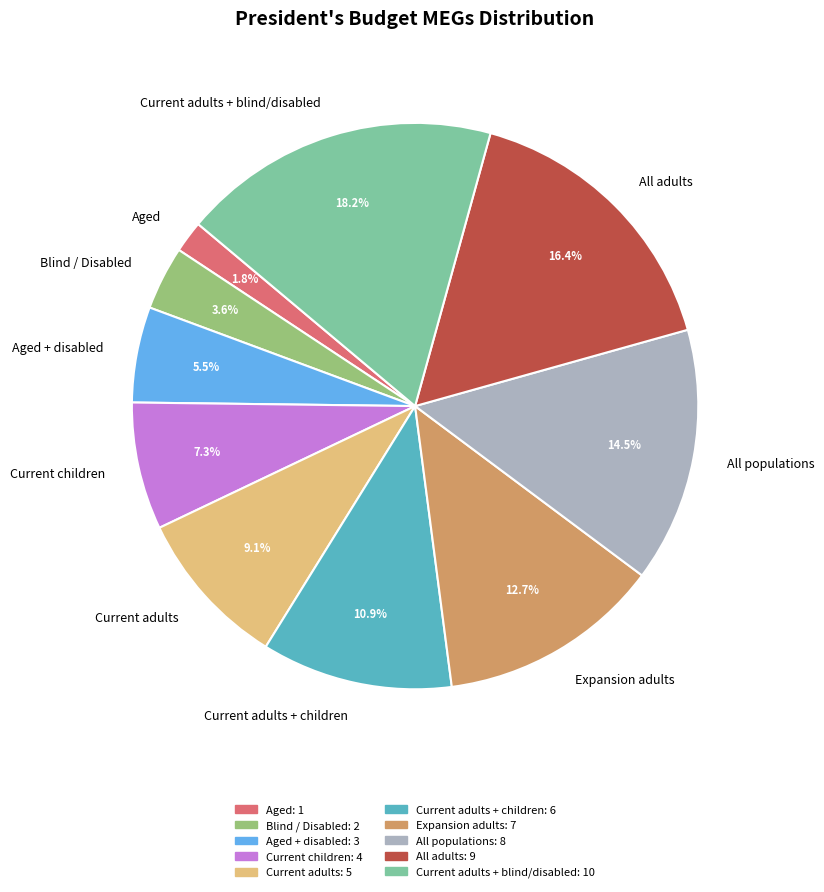

Between Aged + disabled and Current children, which is larger?

Current children